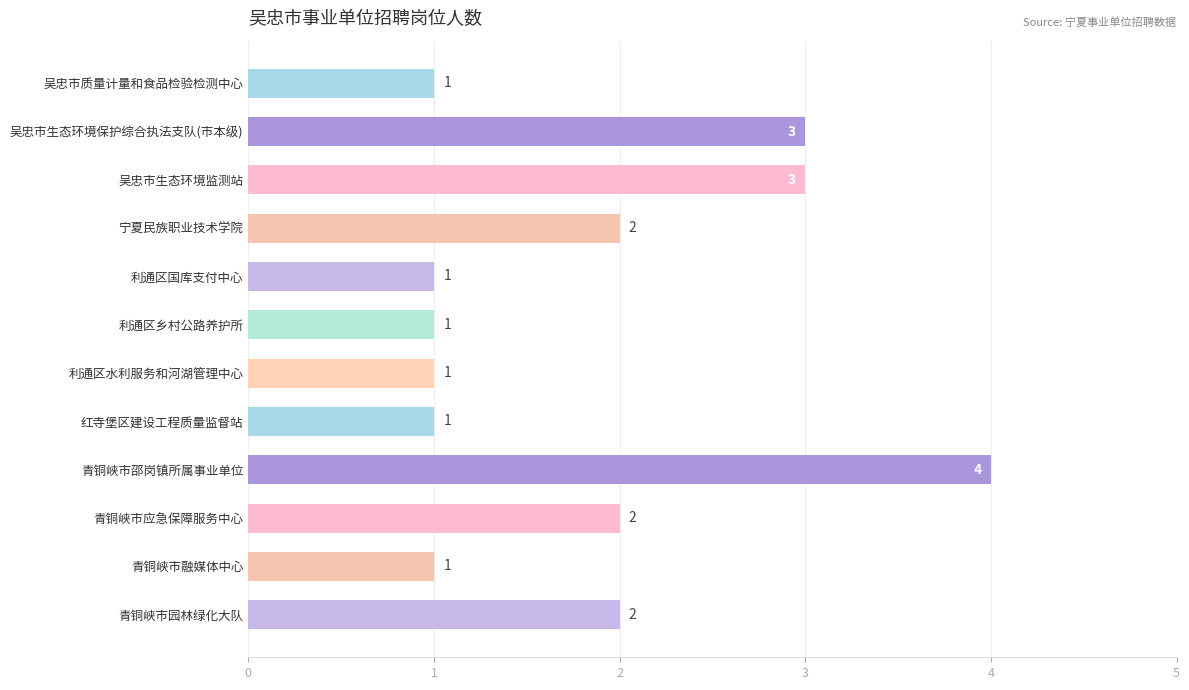

The chart shows a value of 1 at 利通区乡村公路养护所. True or false?

True